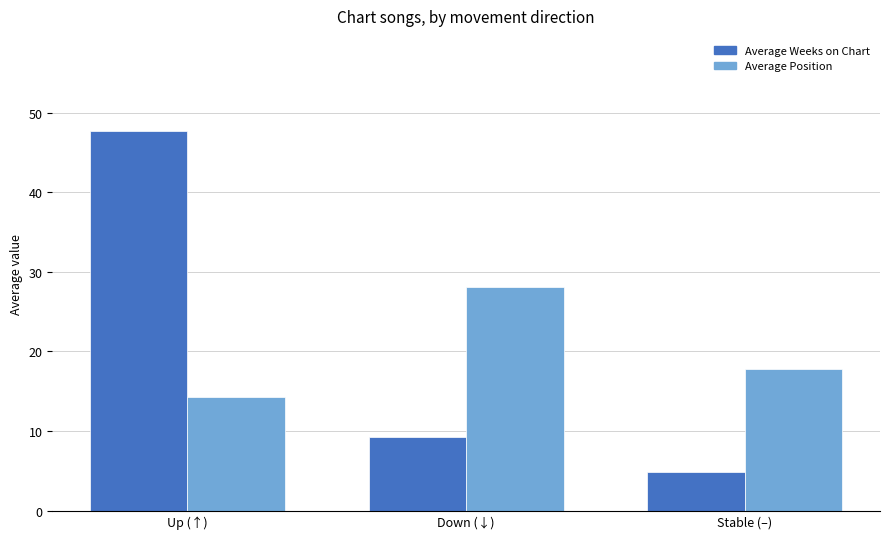

What is the label of the 3rd bar from the right?

Up (↑)